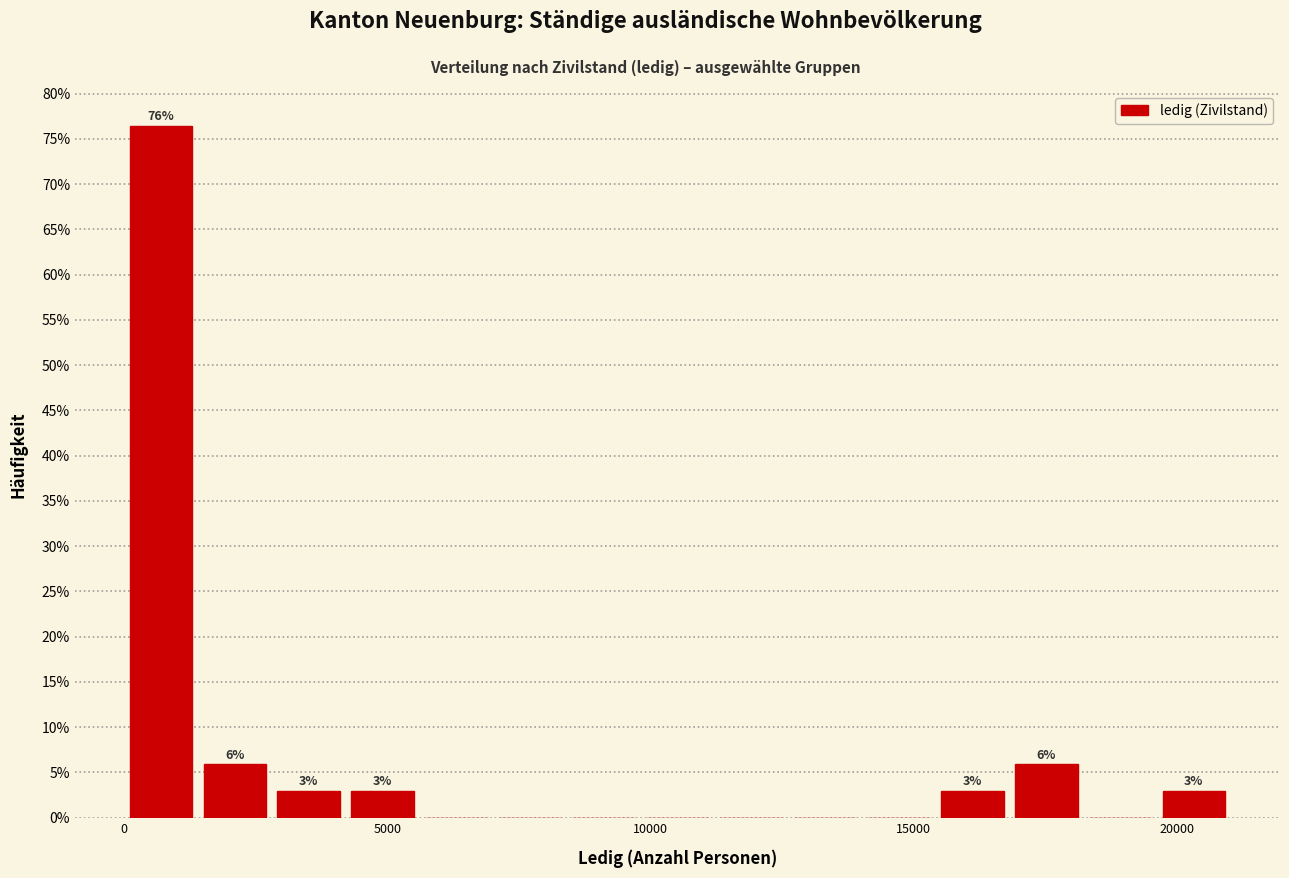

Around what value on the x-axis is the tallest bar? Give the approximate position of its centre, as read against the axis.

500